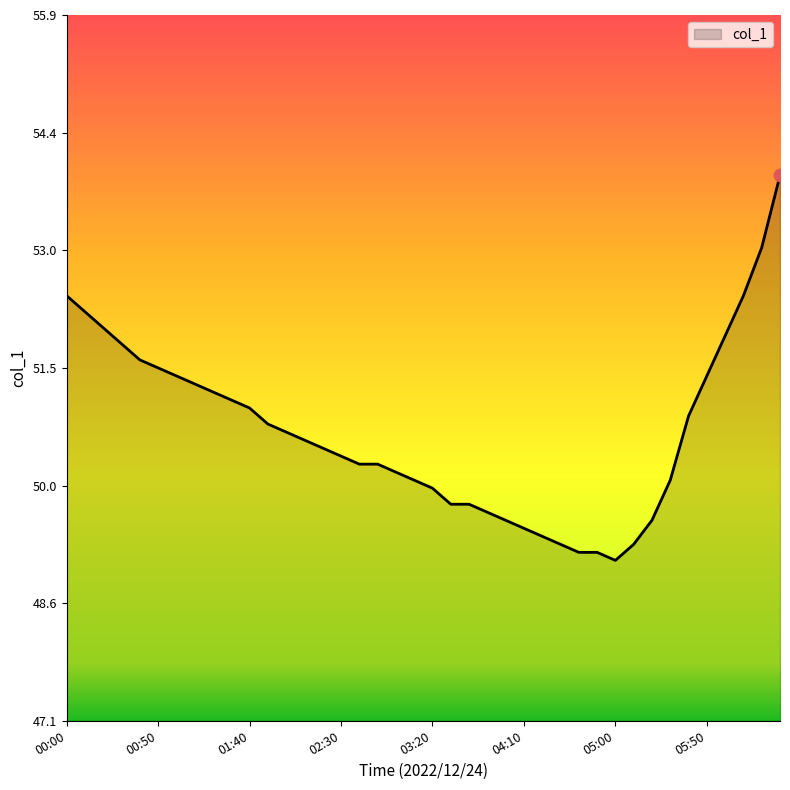

What is the difference between the maximum and minimum values?

4.8